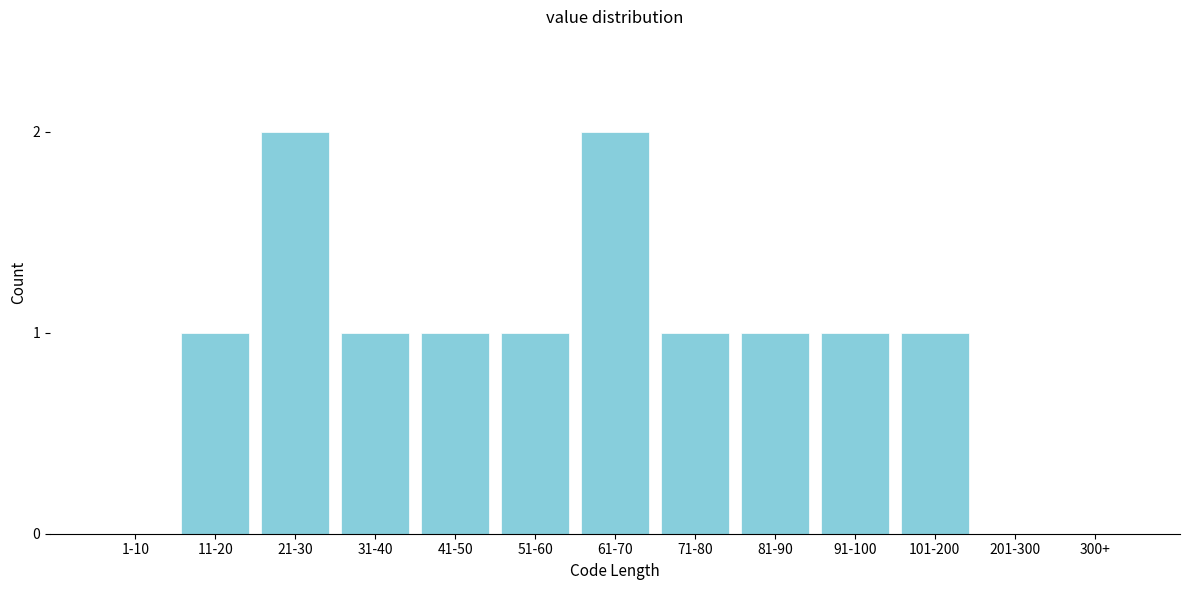

Reading left to right, what are all the values shown in this chart?

1-10=0	11-20=1	21-30=2	31-40=1	41-50=1	51-60=1	61-70=2	71-80=1	81-90=1	91-100=1	101-200=1	201-300=0	300+=0